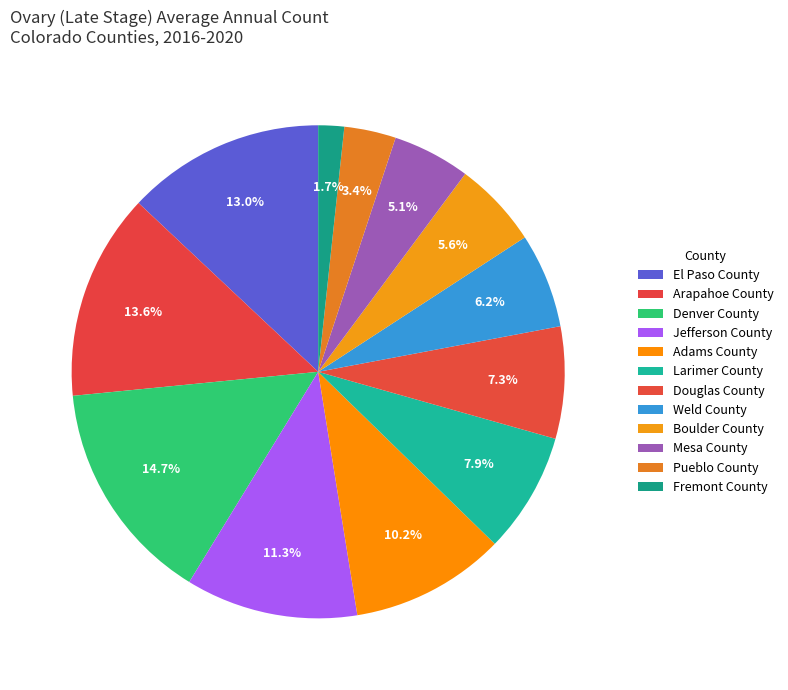

To the nearest percent, what is the average slice percentage?

8%